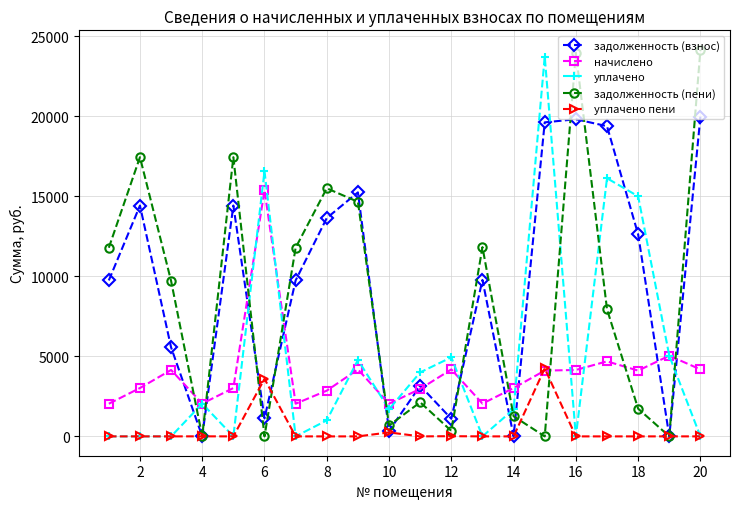

How many interior local valleys does the задолженность (пени) series have?

6